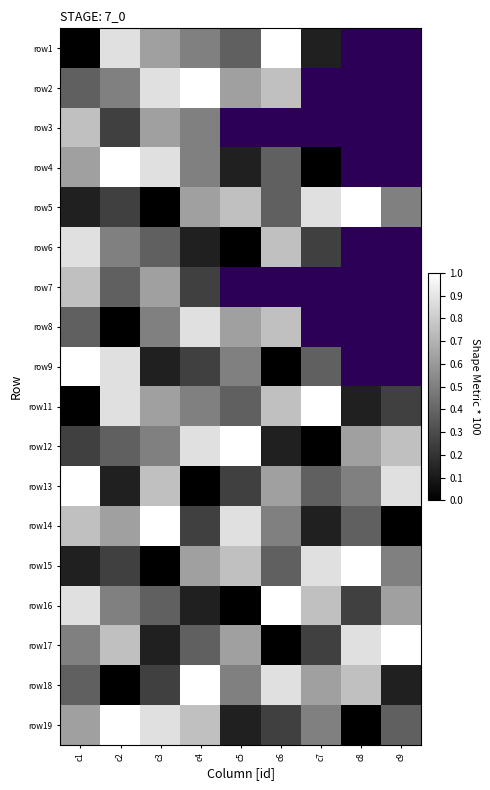

Which category has the lowest value in the row2 series?

c1